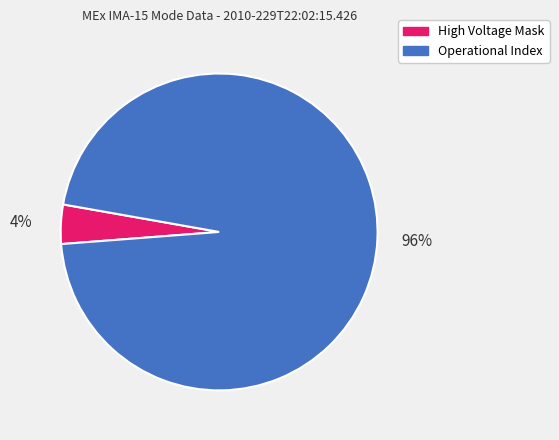

Combined, do High Voltage Mask and Operational Index account for over 50%?

Yes